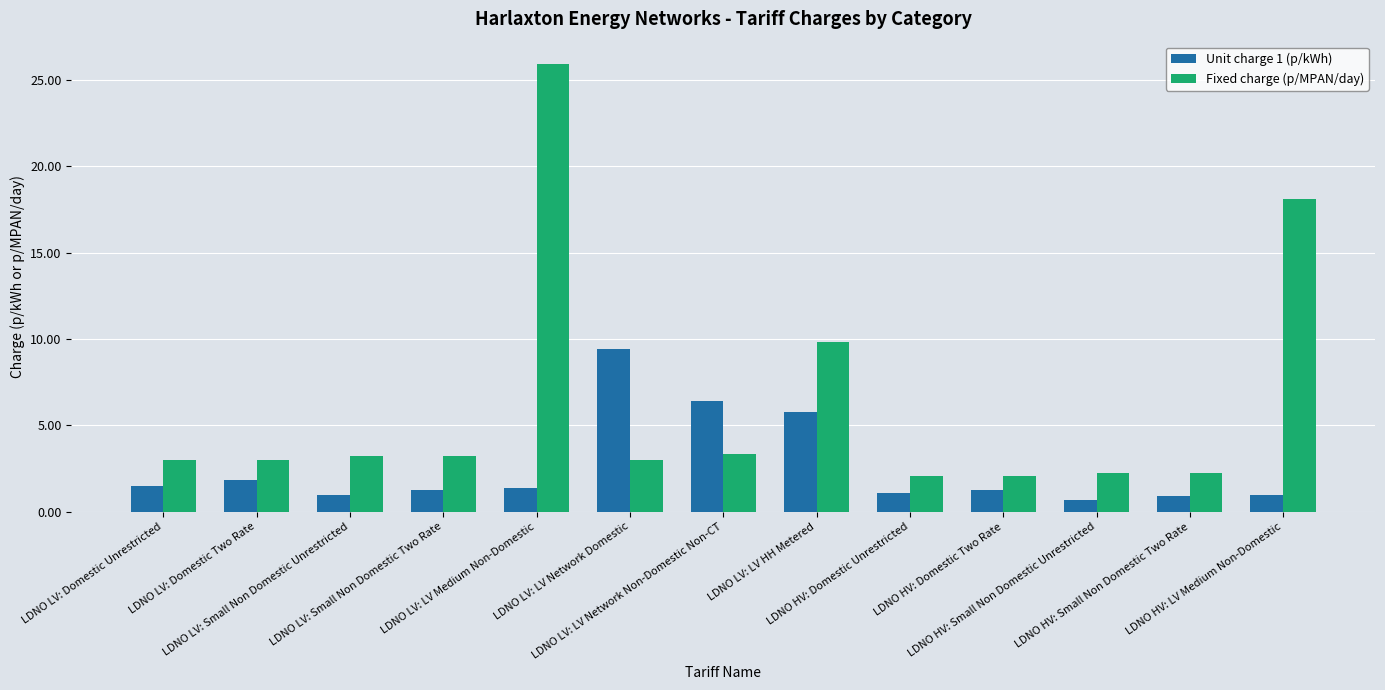

How many bars are there in total?

26